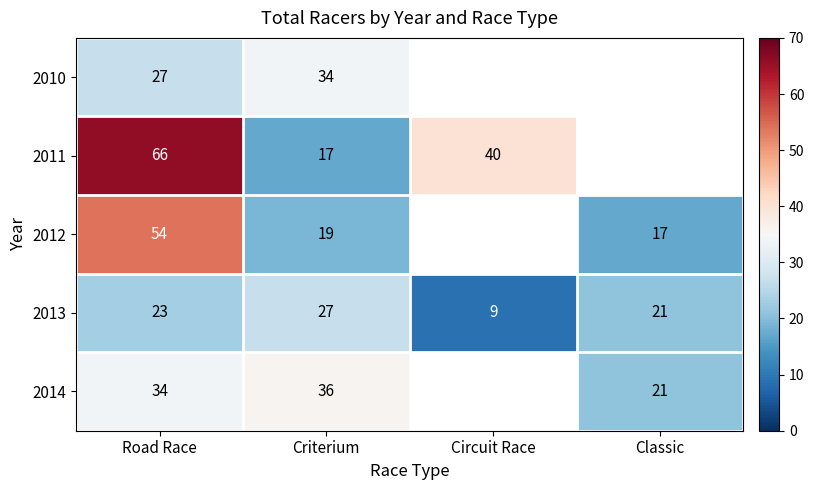

Is the value of 2011 at Road Race greater than the value of 2013 at Criterium?

Yes